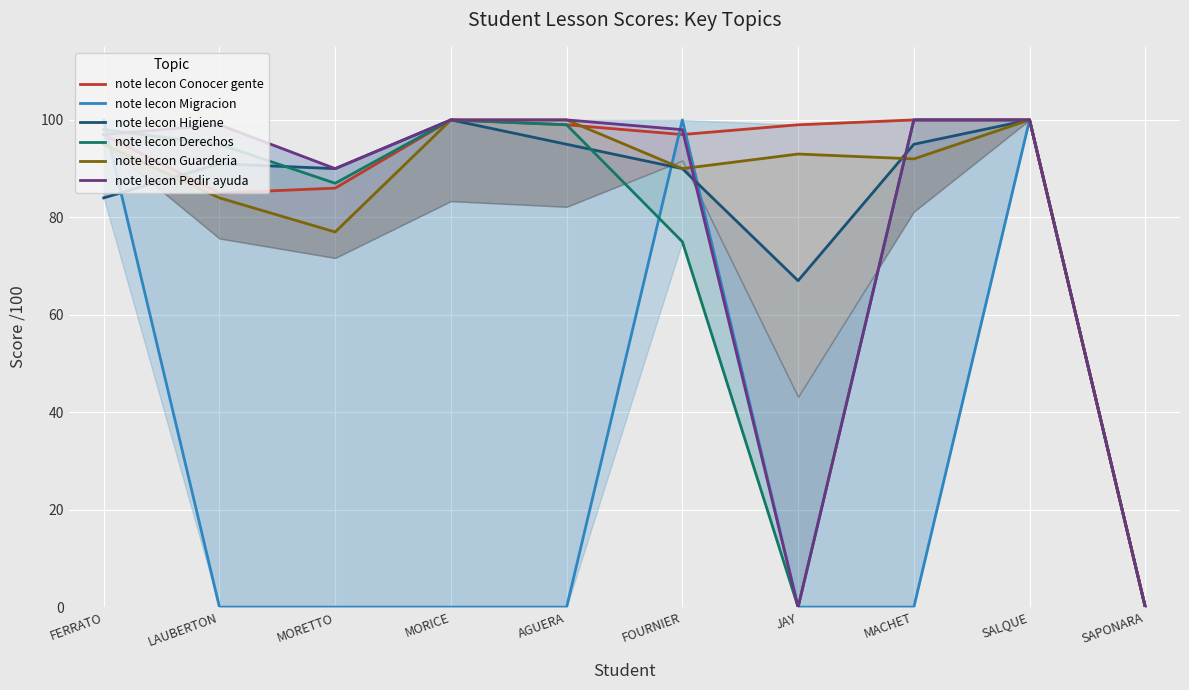

How many values in note lecon Guarderia are above zero?

9